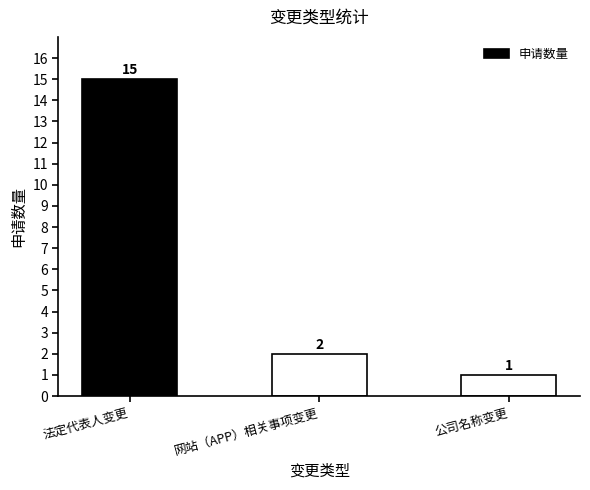

How many distinct data groups are displayed?

1